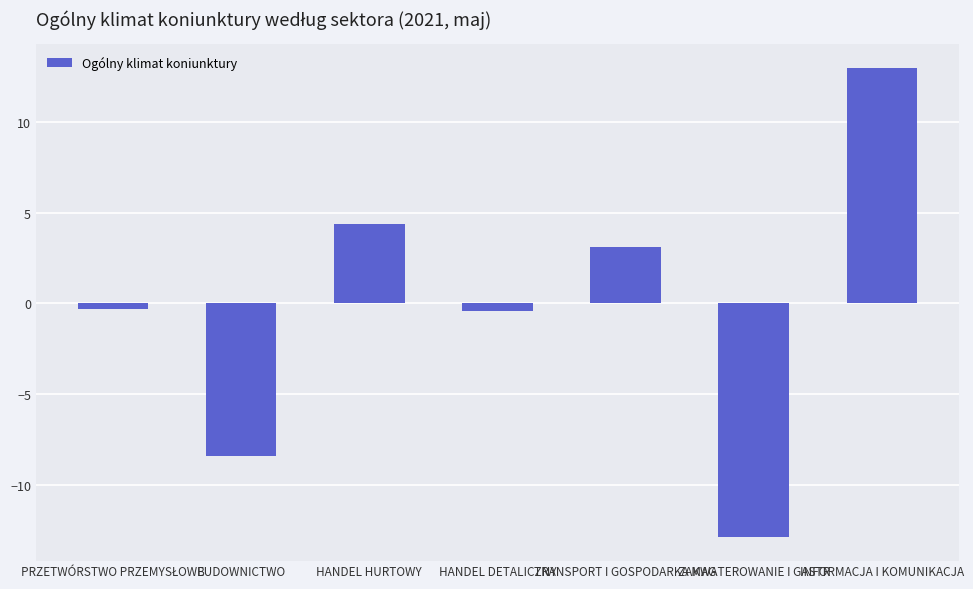

What is the change in value from BUDOWNICTWO to HANDEL HURTOWY?

+12.8